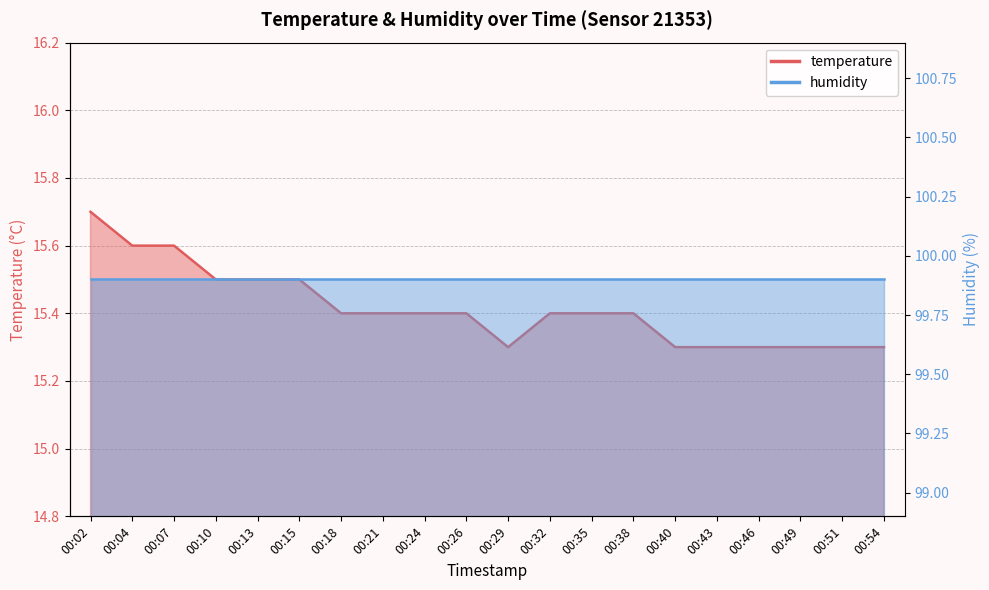

The chart shows a value of 20.2 at 00:49. True or false?

False